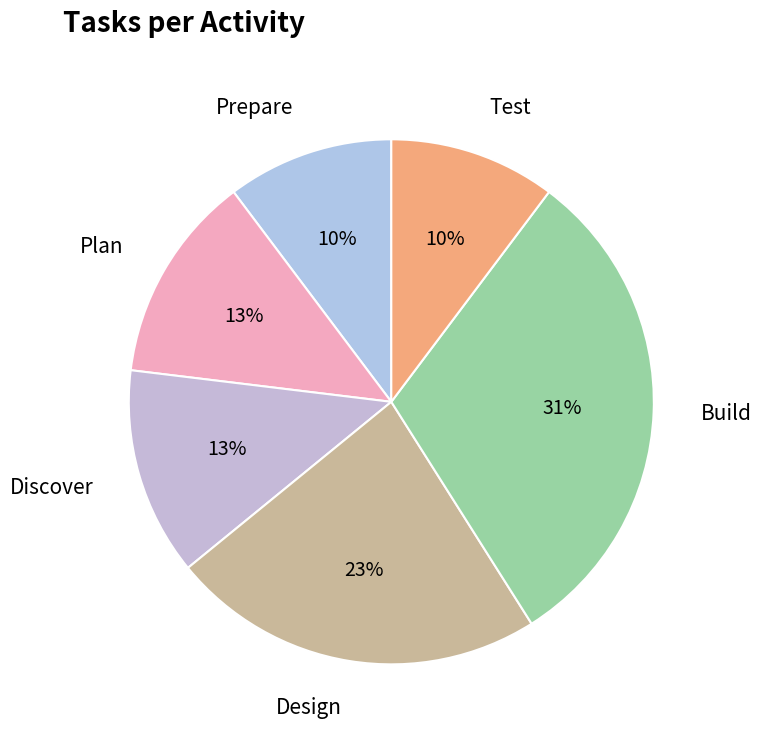

Does any single category account for the majority?

No